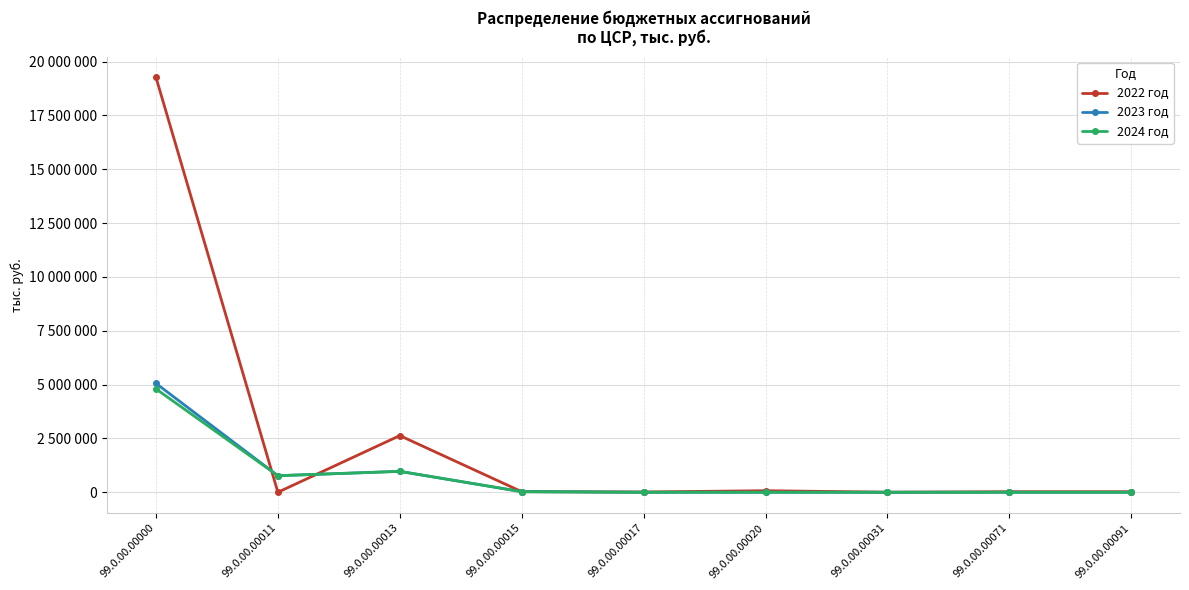

True or false: 2022 год has a value of 0 at 99.0.00.00011.

True